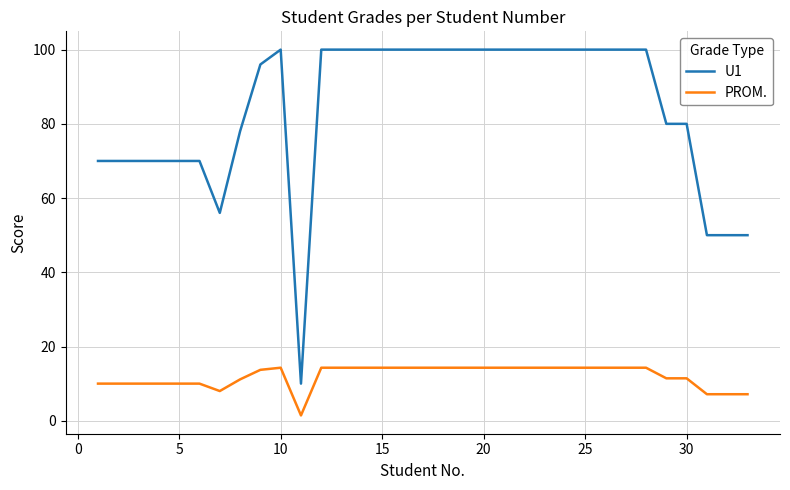

What is the maximum value shown in the chart?

100.0